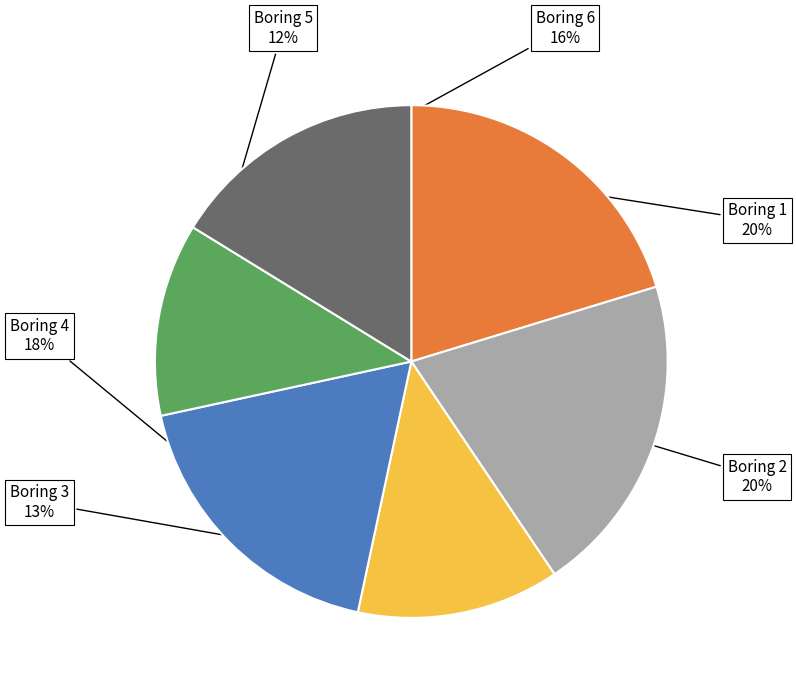

To the nearest percent, what is the difference between the Boring 4 and Boring 2 slice percentages?

2%